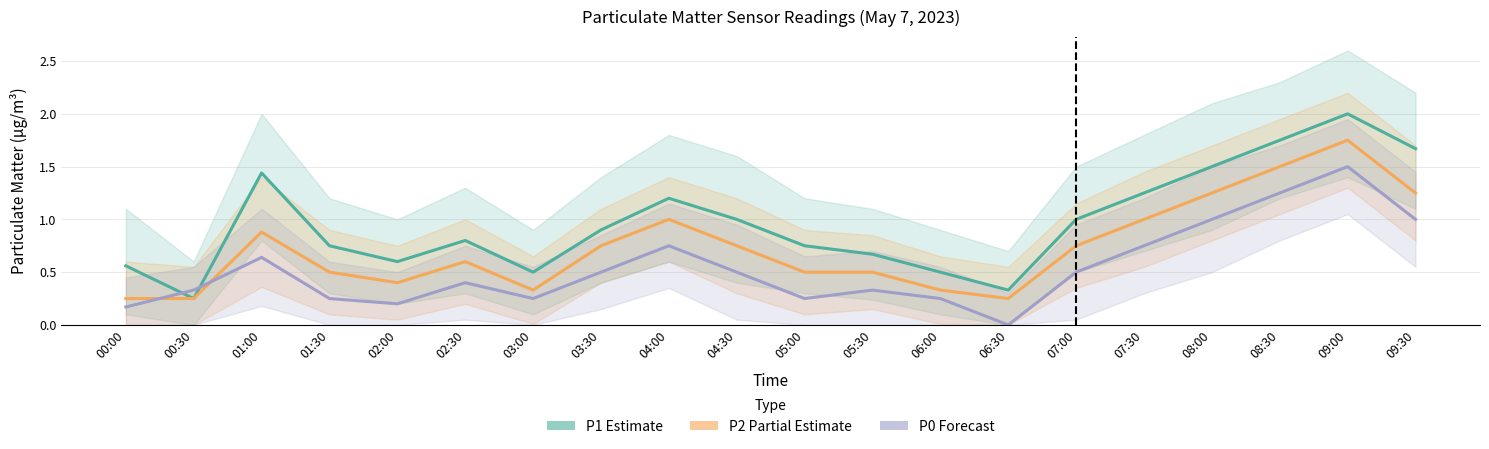

Which series has the widest spread of values?

P1 (Estimate)